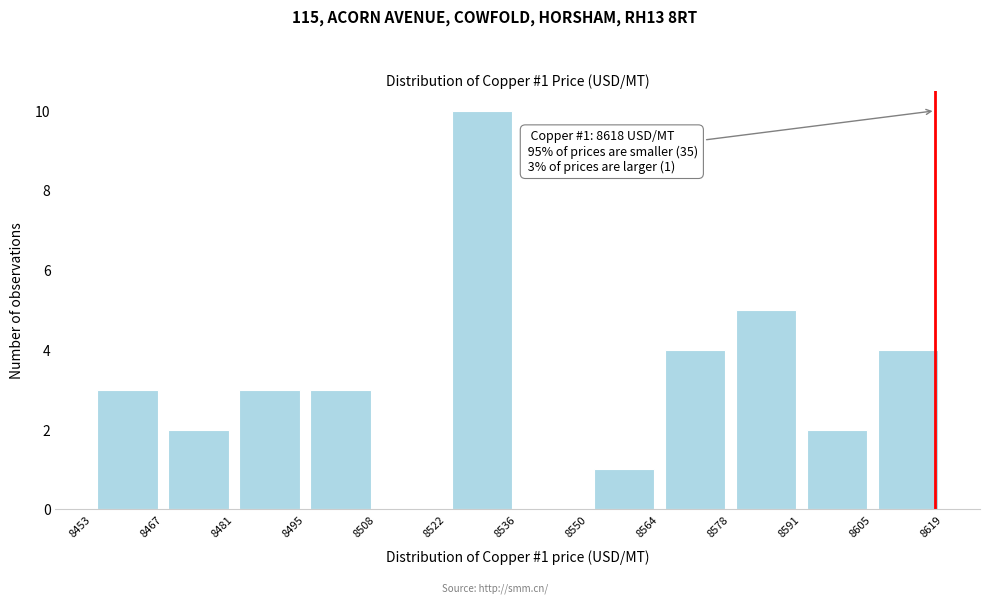

Over which range of the x-axis is the bar tallest?

8522 to 8536